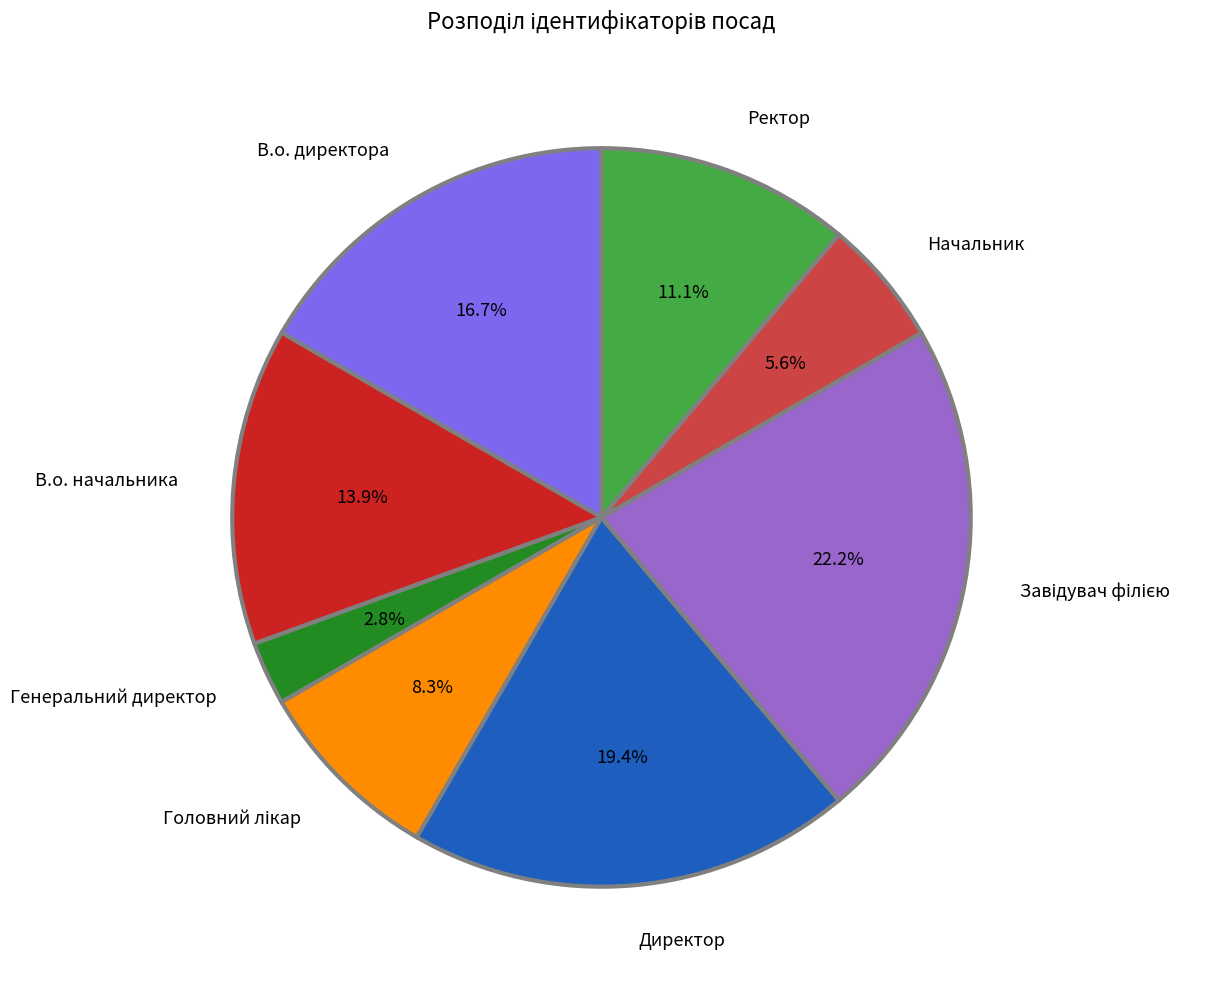

To the nearest percent, what is the combined percentage of В.о. директора and Директор?

36%